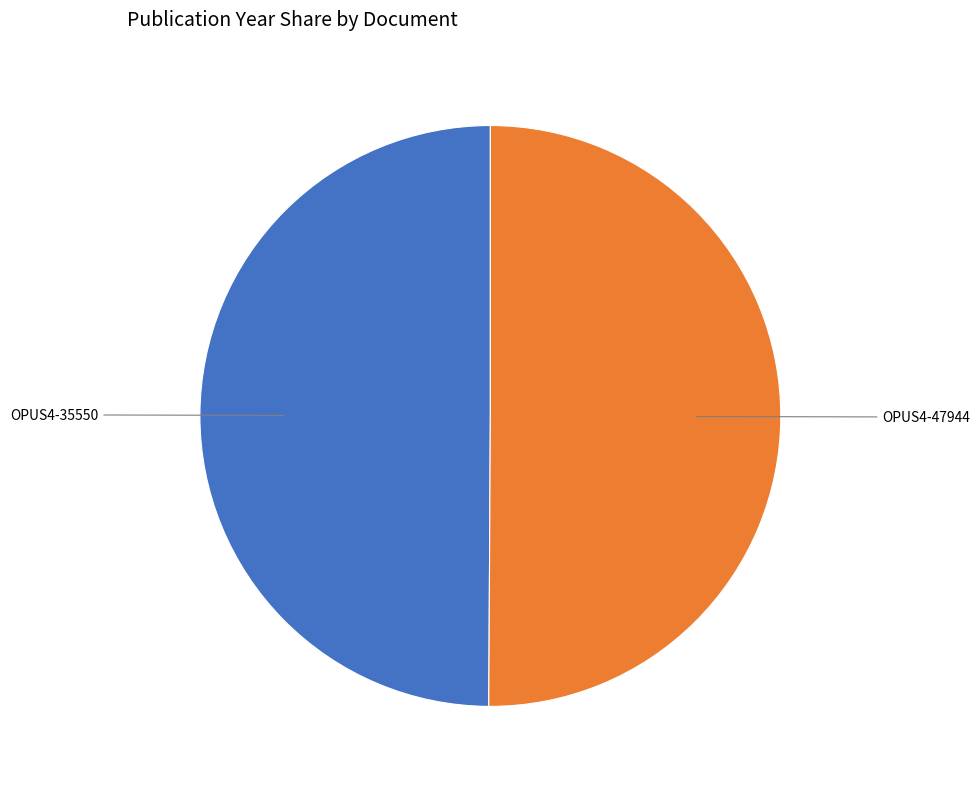

Does any single category account for the majority?

Yes